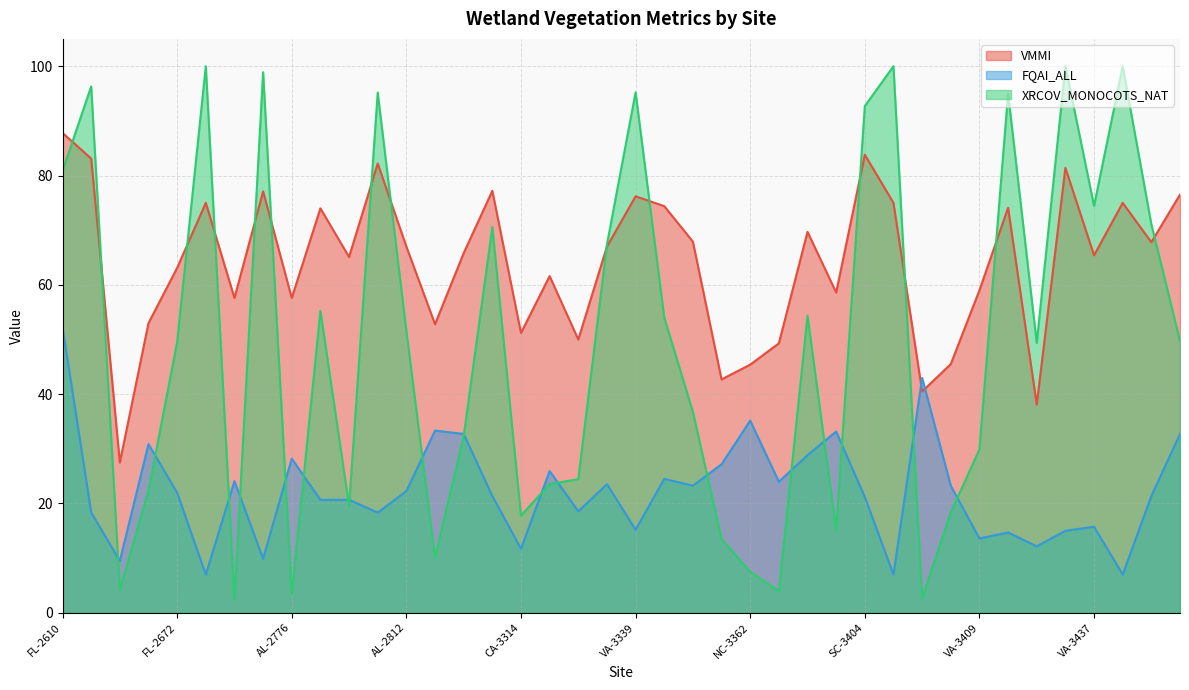

Reading left to right, what are all the values shown in this chart?

VMMI: FL-2610=87.8	SC-2611=83.1	FL-2668=27.5	FL-2669=53.0	FL-2672=63.1	SC-2750=75.0	SC-2752=57.6	SC-2769=77.1	AL-2776=57.6	SC-2791=74.0	SC-2792=65.1	FL-2811=82.2	AL-2812=67.0	AL-3239=52.8	AL-3265=65.8	SC-3275=77.2	CA-3314=51.2	SC-3315=61.6	SC-3316=50.0	VA-3317=67.0	VA-3339=76.2	TX-3340=74.4	SC-3358=67.9	NC-3360=42.7	NC-3362=45.4	SC-3366=49.3	NC-3401=69.7	NC-3403=58.6	SC-3404=83.8	SC-3405=75.0	WV-3406=40.5	VA-3408=45.5	VA-3409=59.0	VA-3411=74.1	ND-3434=38.1	VA-3436=81.4	VA-3437=65.4	VA-3438=75.0	ME-3451=67.8	ME-3452=76.5
FQAI_ALL: FL-2610=52.2	SC-2611=18.4	FL-2668=9.5	FL-2669=30.9	FL-2672=22.0	SC-2750=7.0	SC-2752=24.1	SC-2769=9.9	AL-2776=28.2	SC-2791=20.7	SC-2792=20.7	FL-2811=18.3	AL-2812=22.3	AL-3239=33.3	AL-3265=32.7	SC-3275=21.4	CA-3314=11.7	SC-3315=25.9	SC-3316=18.6	VA-3317=23.5	VA-3339=15.2	TX-3340=24.5	SC-3358=23.2	NC-3360=27.2	NC-3362=35.2	SC-3366=24.0	NC-3401=28.9	NC-3403=33.2	SC-3404=21.2	SC-3405=7.0	WV-3406=43.0	VA-3408=23.2	VA-3409=13.6	VA-3411=14.7	ND-3434=12.2	VA-3436=15.0	VA-3437=15.8	VA-3438=7.0	ME-3451=21.4	ME-3452=32.7
XRCOV_MONOCOTS_NAT: FL-2610=80.9	SC-2611=96.3	FL-2668=4.2	FL-2669=22.4	FL-2672=49.5	SC-2750=100.0	SC-2752=2.4	SC-2769=98.9	AL-2776=3.4	SC-2791=55.2	SC-2792=19.6	FL-2811=95.2	AL-2812=51.5	AL-3239=10.2	AL-3265=32.3	SC-3275=70.6	CA-3314=17.8	SC-3315=23.6	SC-3316=24.4	VA-3317=67.4	VA-3339=95.2	TX-3340=54.0	SC-3358=36.8	NC-3360=13.5	NC-3362=7.5	SC-3366=3.9	NC-3401=54.4	NC-3403=15.1	SC-3404=92.7	SC-3405=100.0	WV-3406=2.7	VA-3408=18.4	VA-3409=29.9	VA-3411=95.0	ND-3434=49.4	VA-3436=100.0	VA-3437=74.5	VA-3438=100.0	ME-3451=71.1	ME-3452=49.7